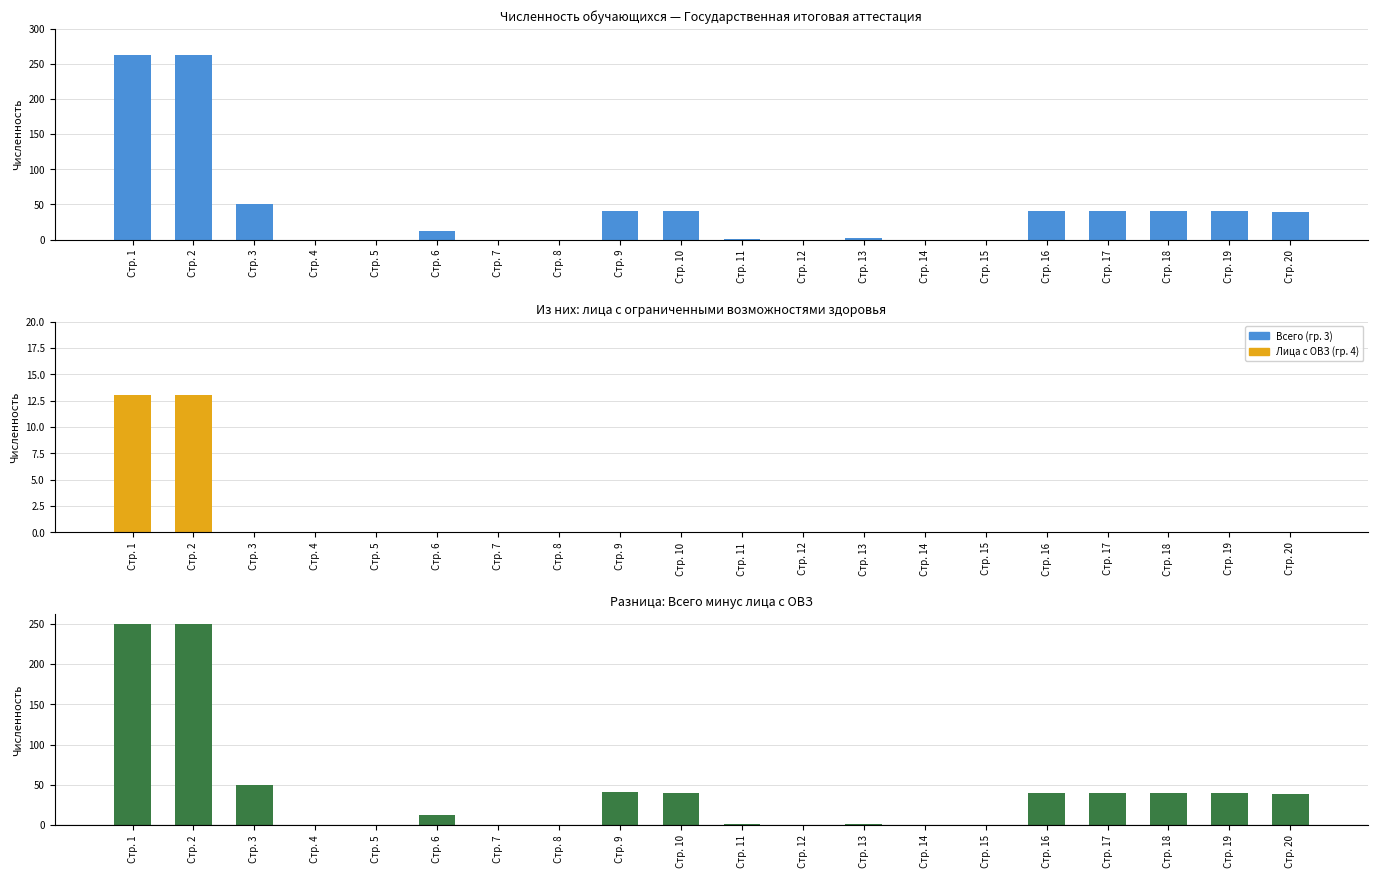

Which series has the largest total across all categories?

Всего (гр. 3)